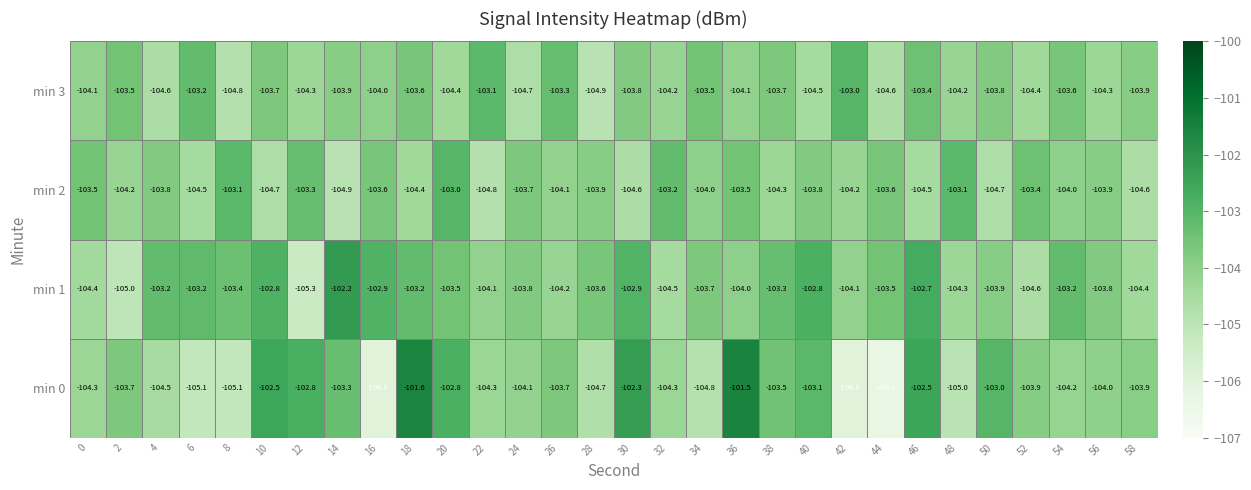

Between 12 and 32, which series saw the biggest shift?

min 0